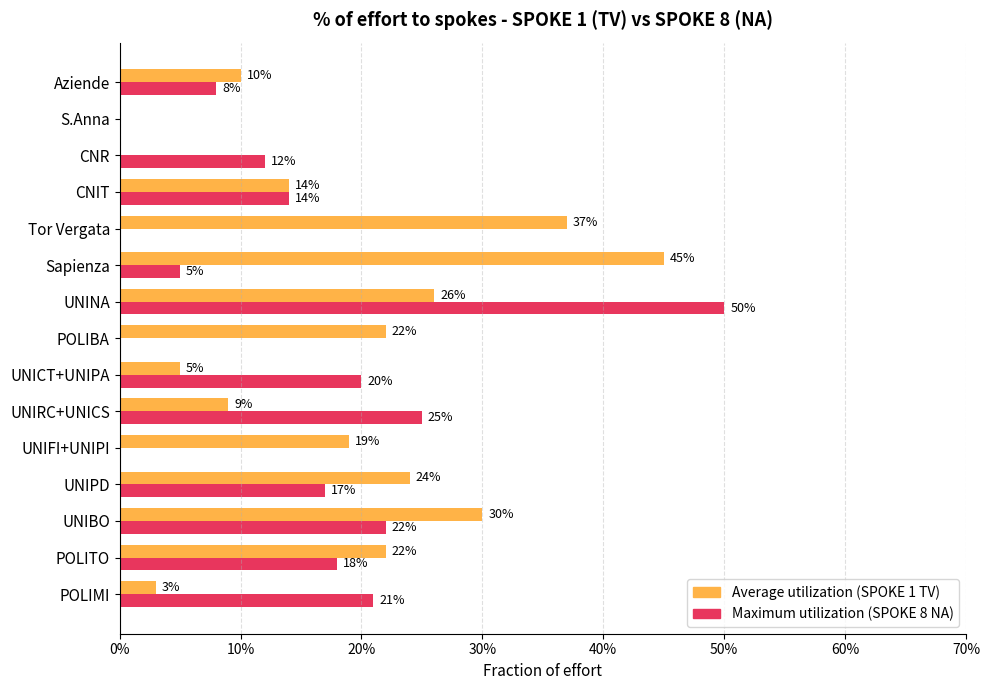

What is the maximum value shown in the chart?

0.5